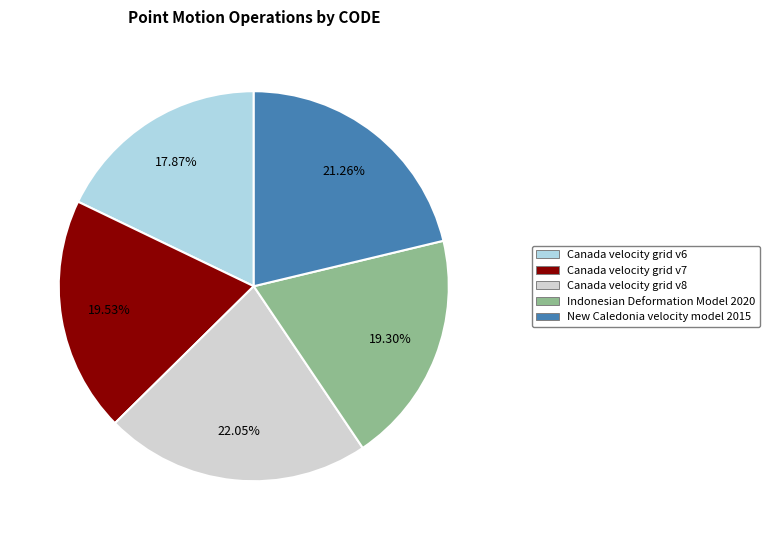

What percentage is NOT represented by Canada velocity grid v8?

78.0%